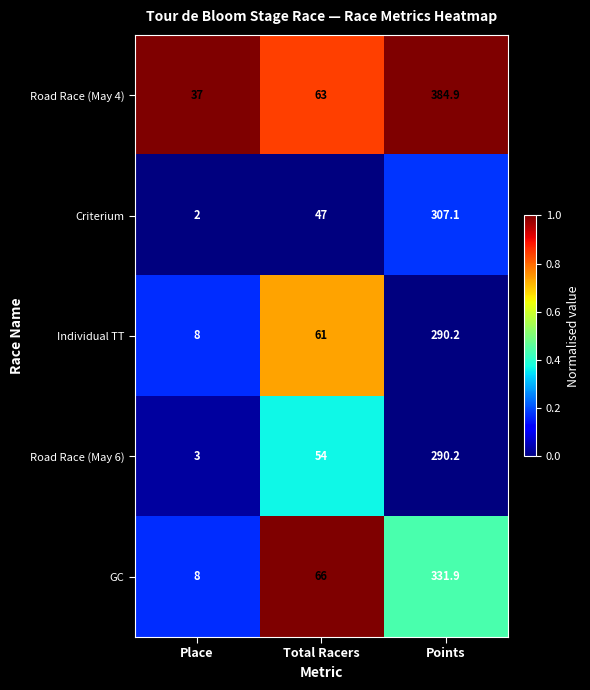

What is the difference between the maximum and minimum values in the Road Race (May 4) series?

347.9